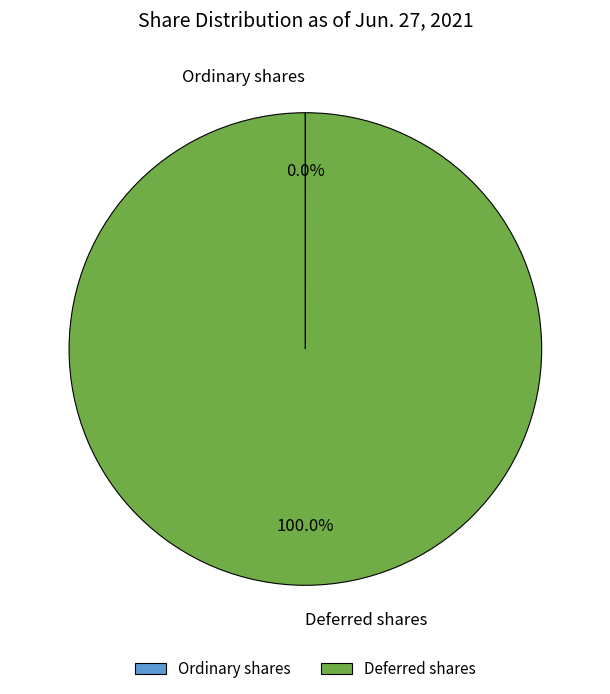

What is the largest slice in the pie chart?

Deferred shares